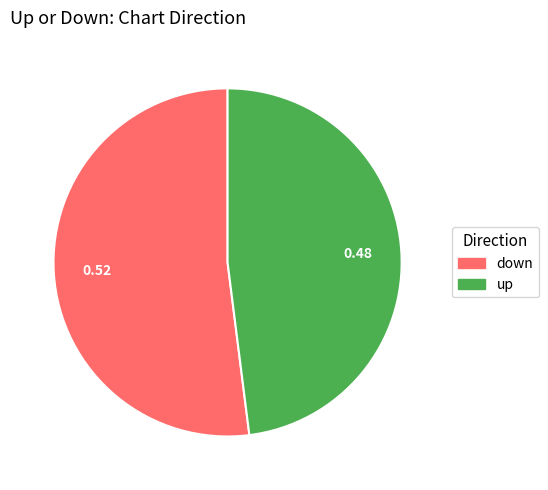

Is there a majority slice in this chart?

Yes